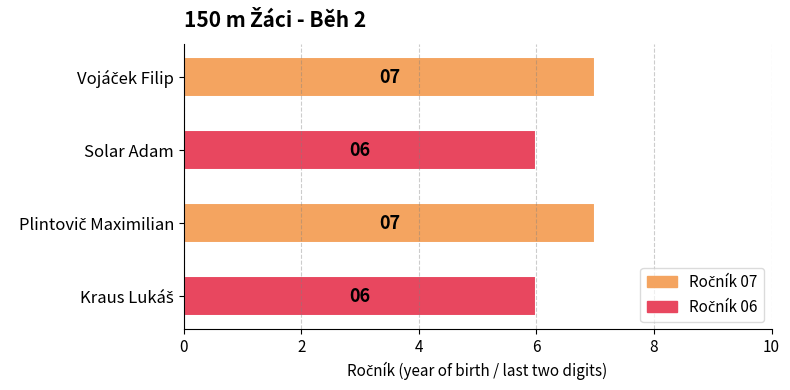

What is the minimum value shown in the chart?

6